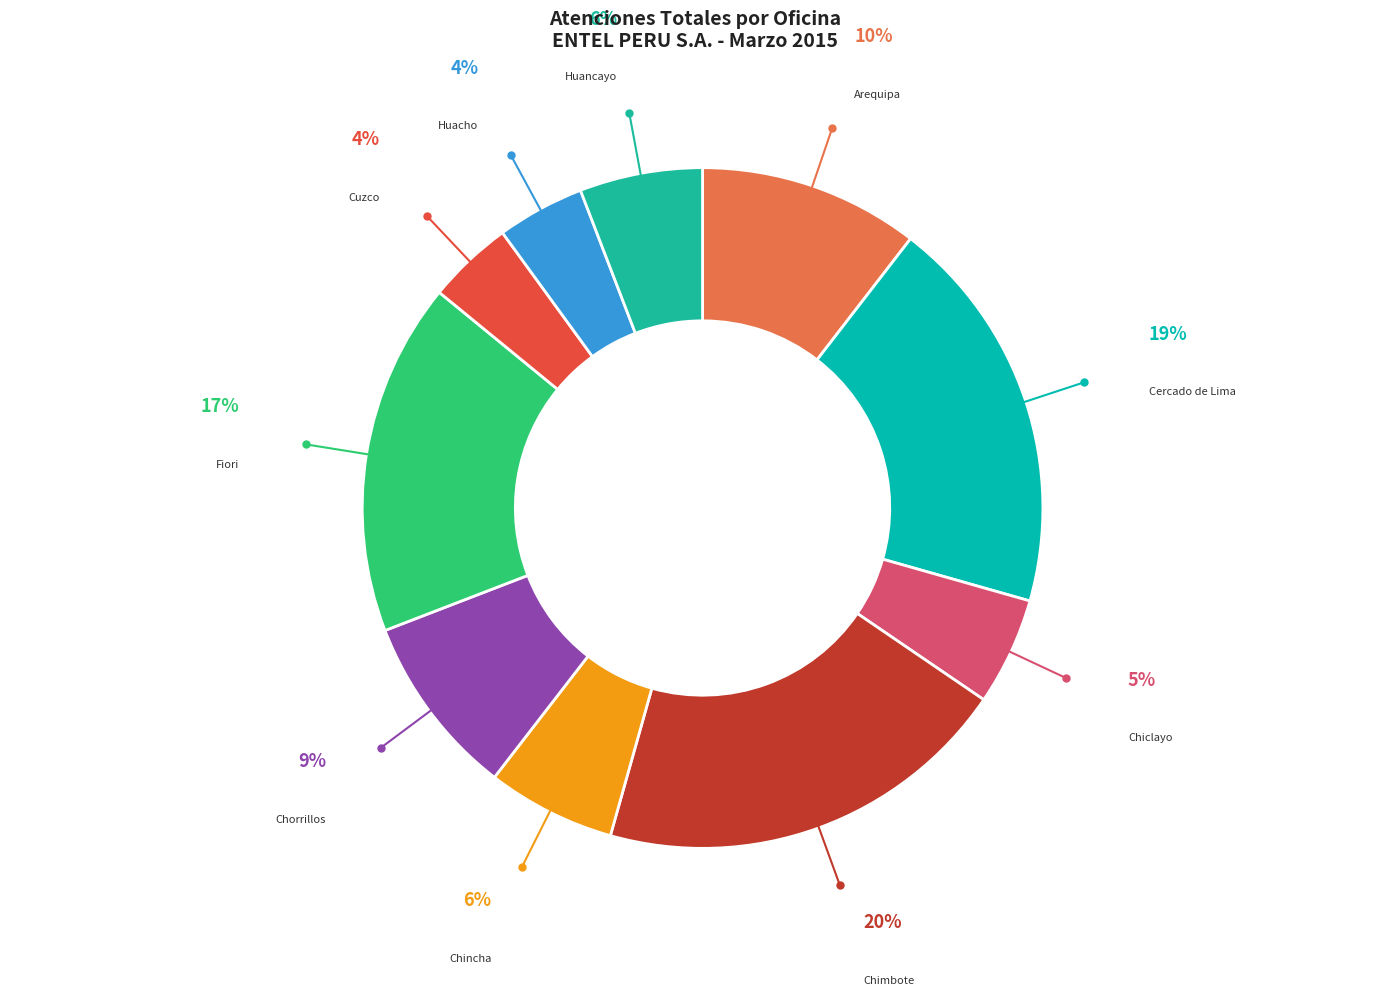

Count the number of slices in the pie.

10